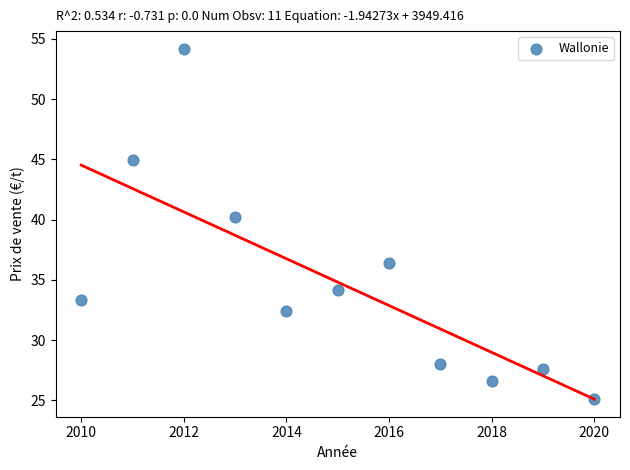

What Y value in the scatter plot is closest to 39?

40.2